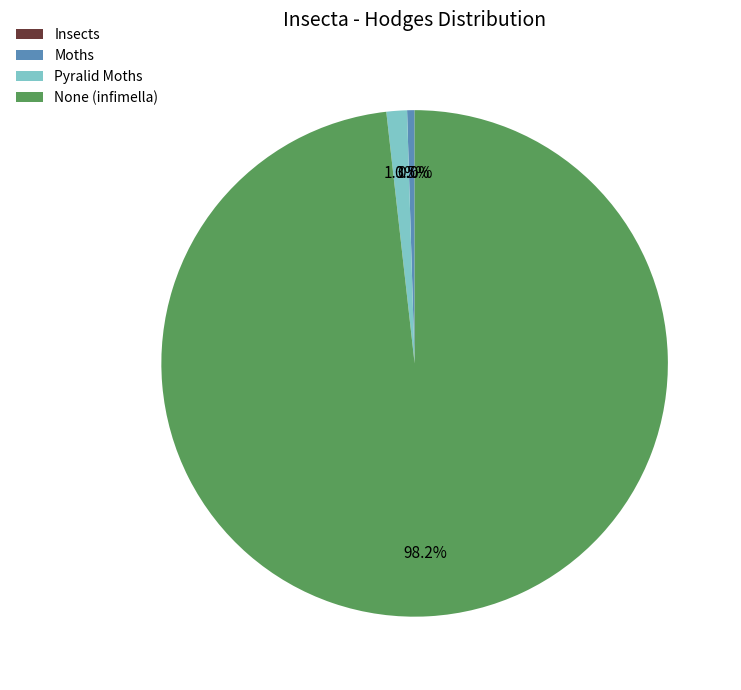

What is the change in value from Pyralid Moths to None (infimella)?

+5920.9